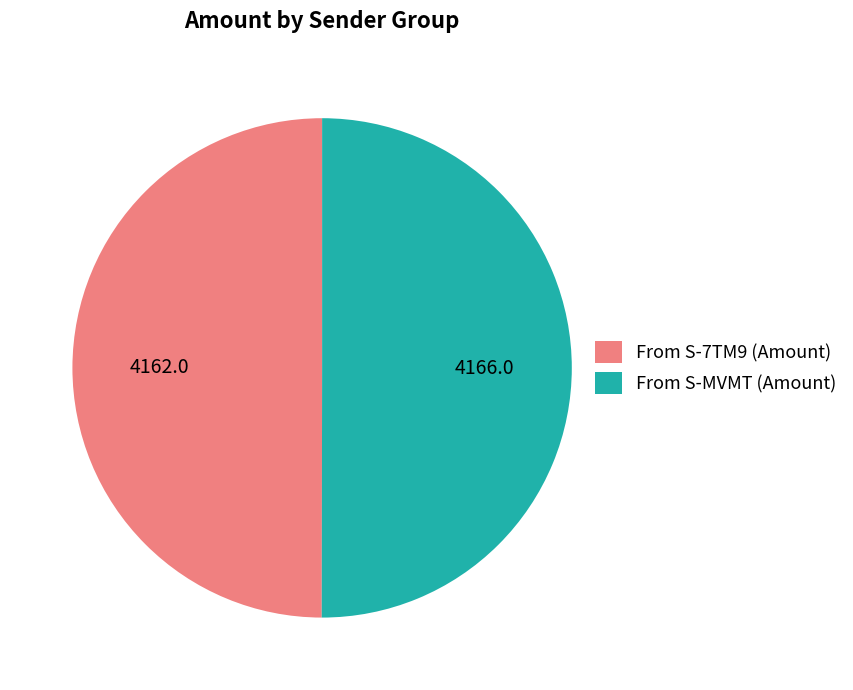

What is the ratio of the value at From S-7TM9 (Amount) to the value at From S-MVMT (Amount)?

1.0